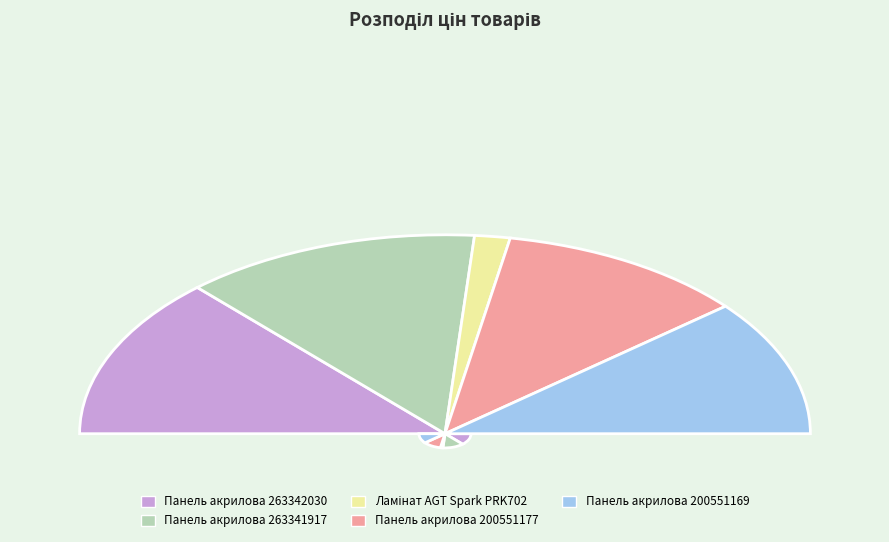

Is there a majority slice in this chart?

No